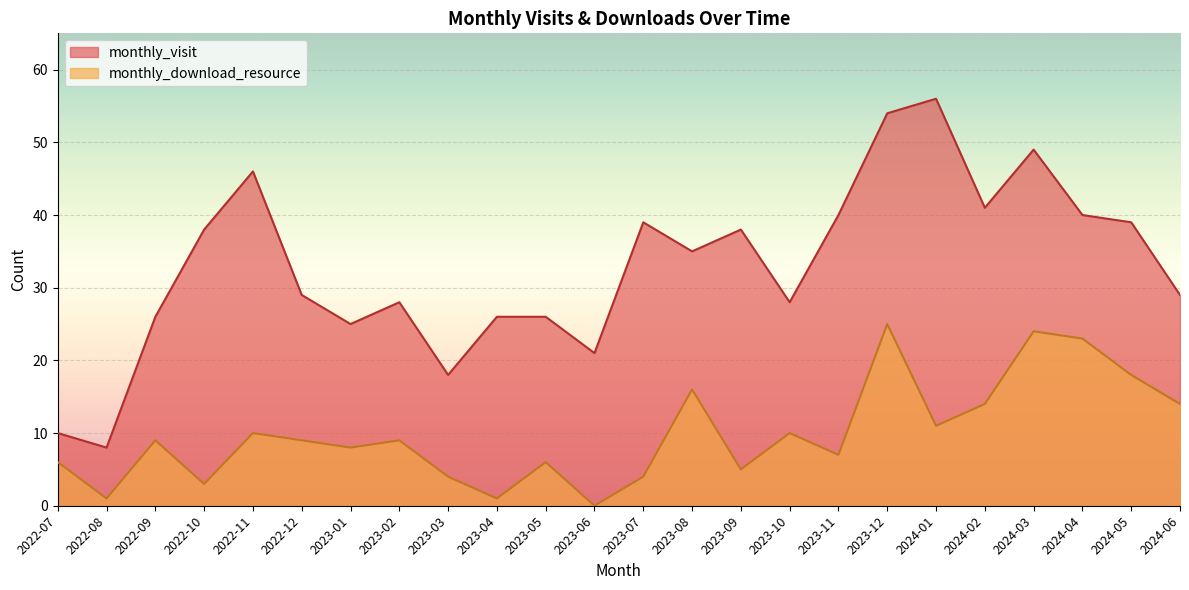

How many interior local peaks does the monthly_download_resource series have?

8